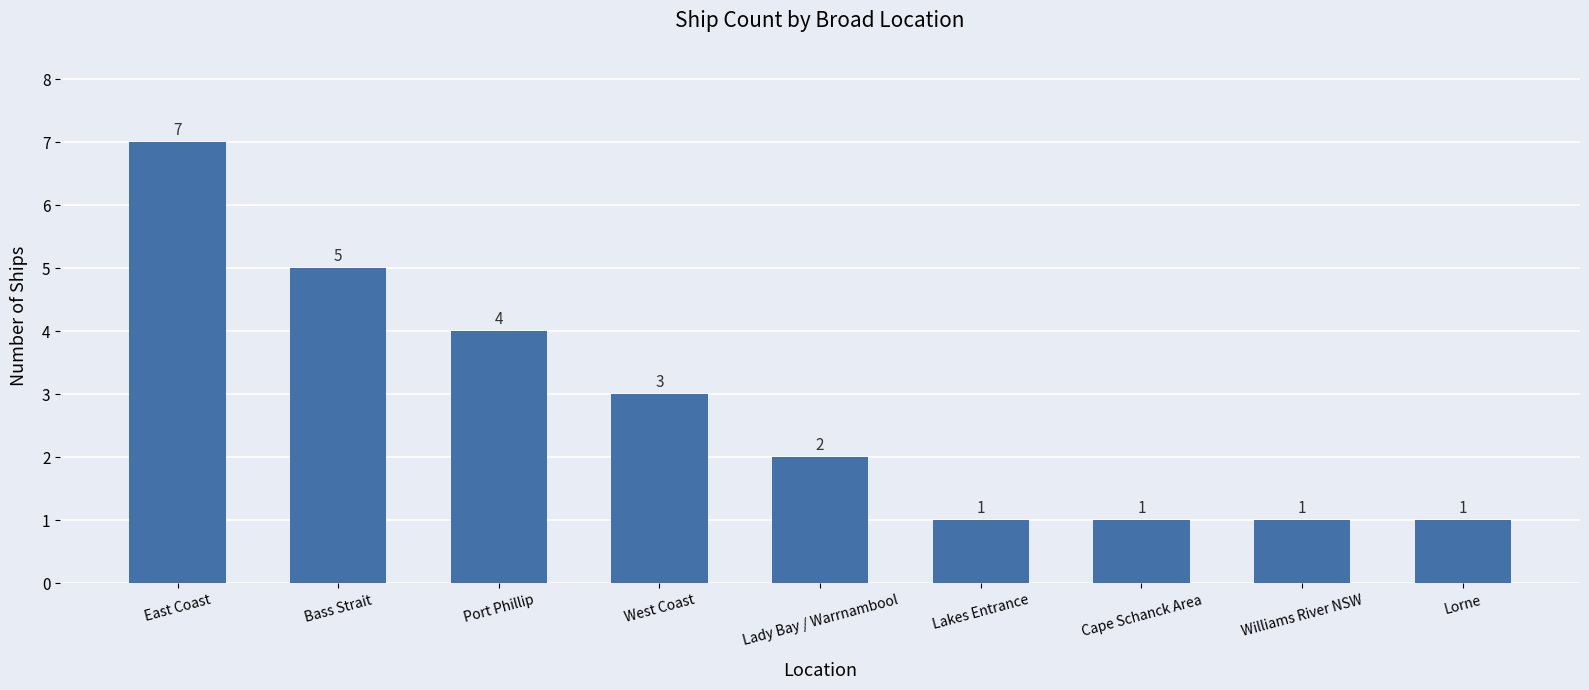

What position from the left is Bass Strait?

2